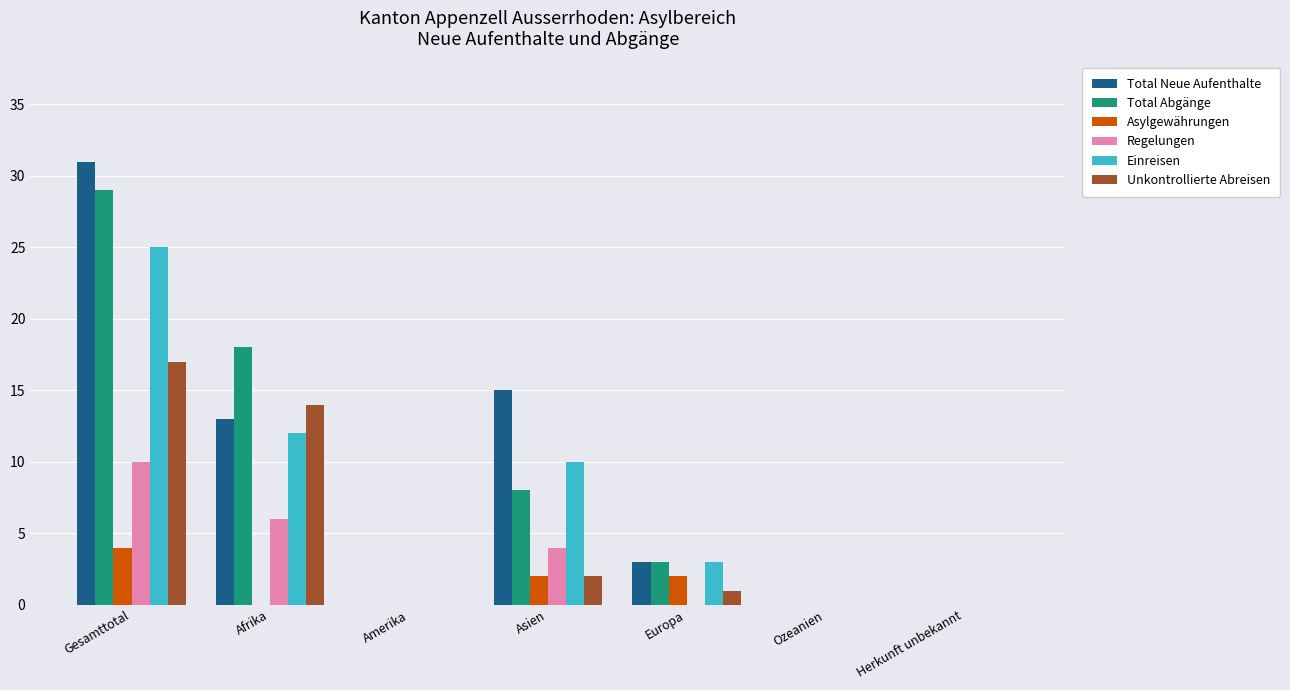

The Regelungen series shows 10 at Gesamttotal. True or false?

True